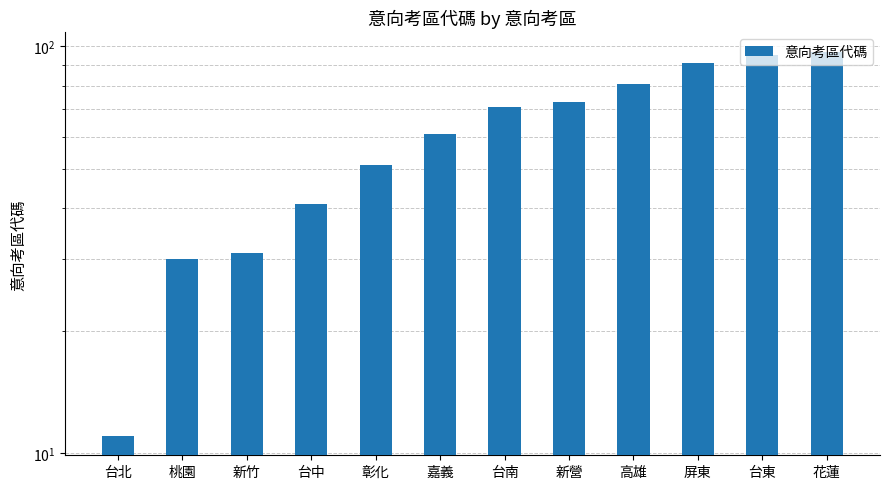

How many values are below 71?

6